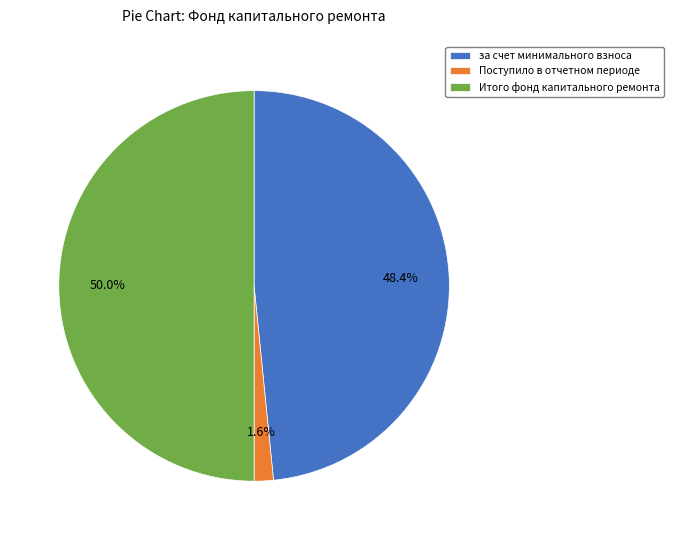

How many segments does this pie chart have?

3